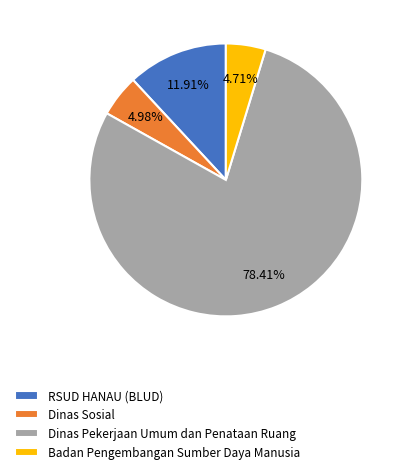

What percentage is the Badan Pengembangan Sumber Daya Manusia slice, to the nearest percent?

5%